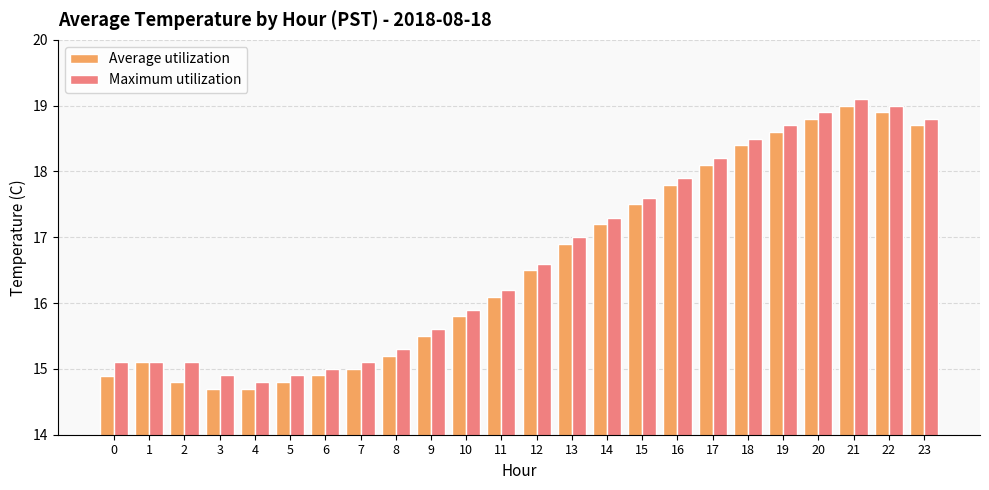

At how many categories does at least one series exceed 14?

24